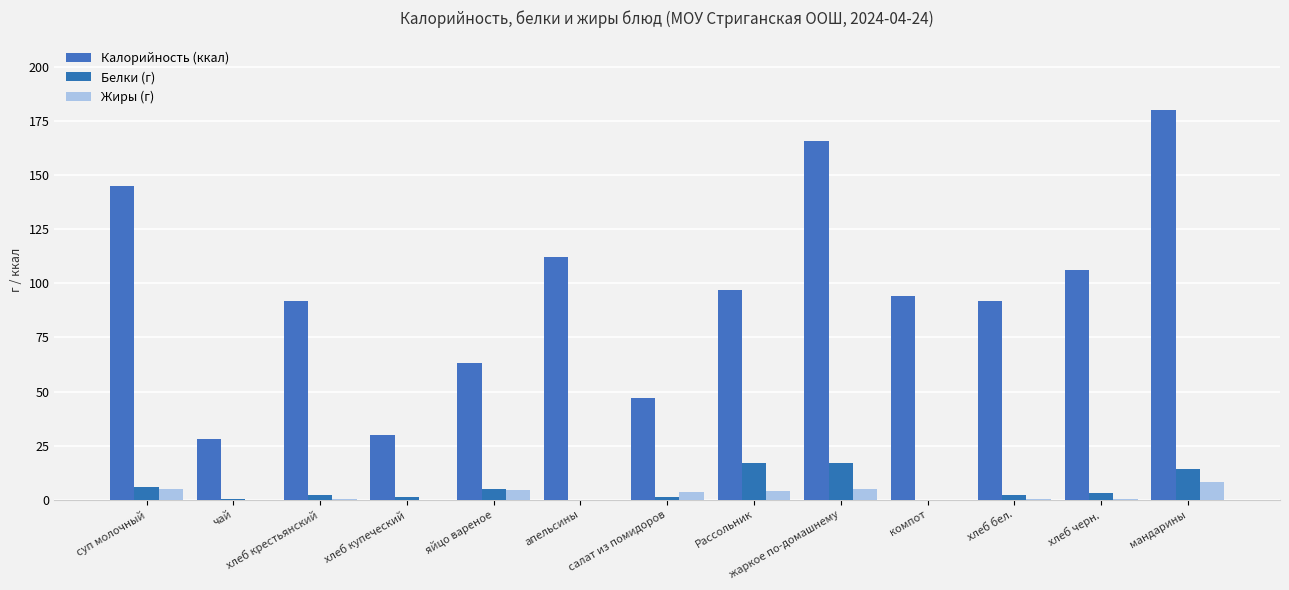

What is the value of the Белки (г) bar at the 1st from the left?

6.0